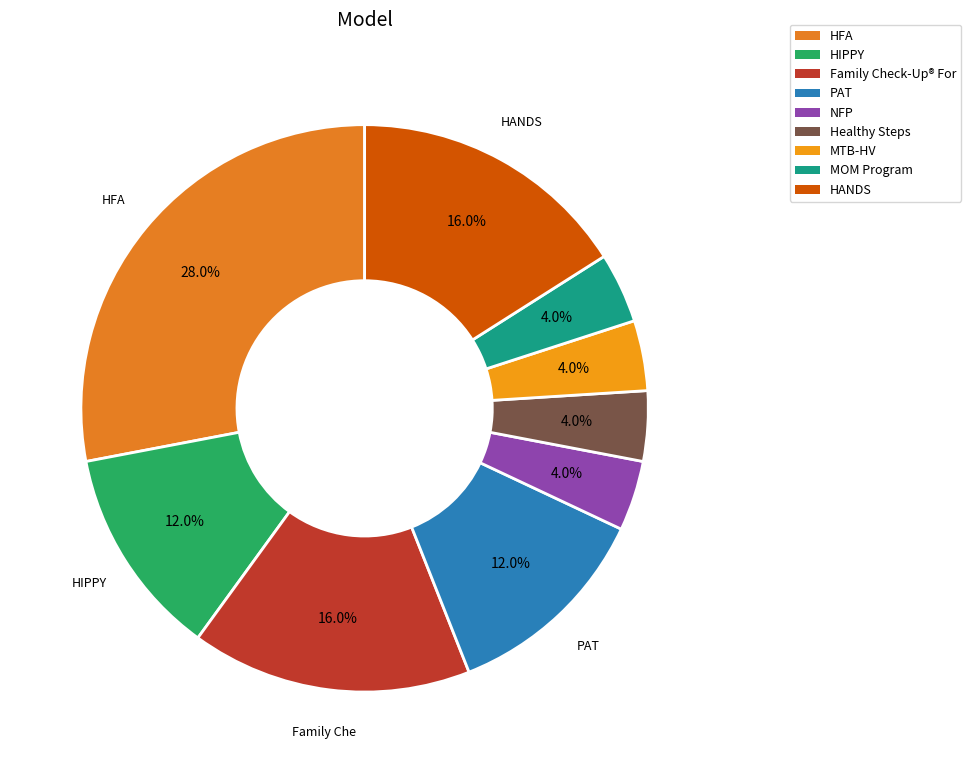

Is there a majority slice in this chart?

No